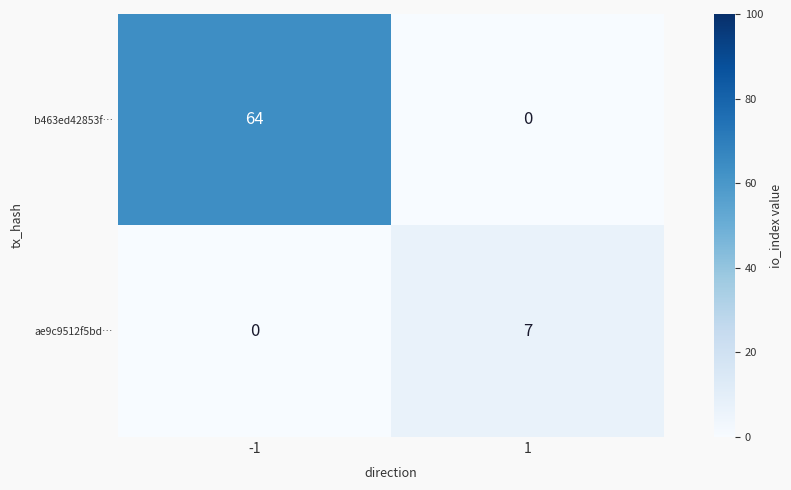

Rank the series at 1 from highest to lowest value.

ae9c9512f5bd…, b463ed42853f…